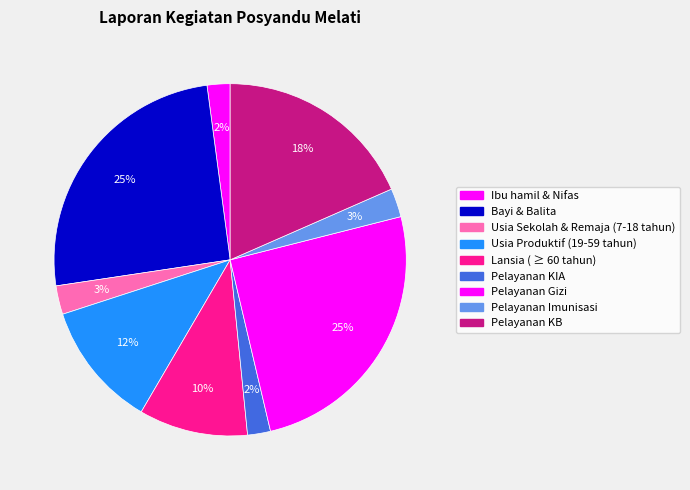

How many segments does this pie chart have?

9